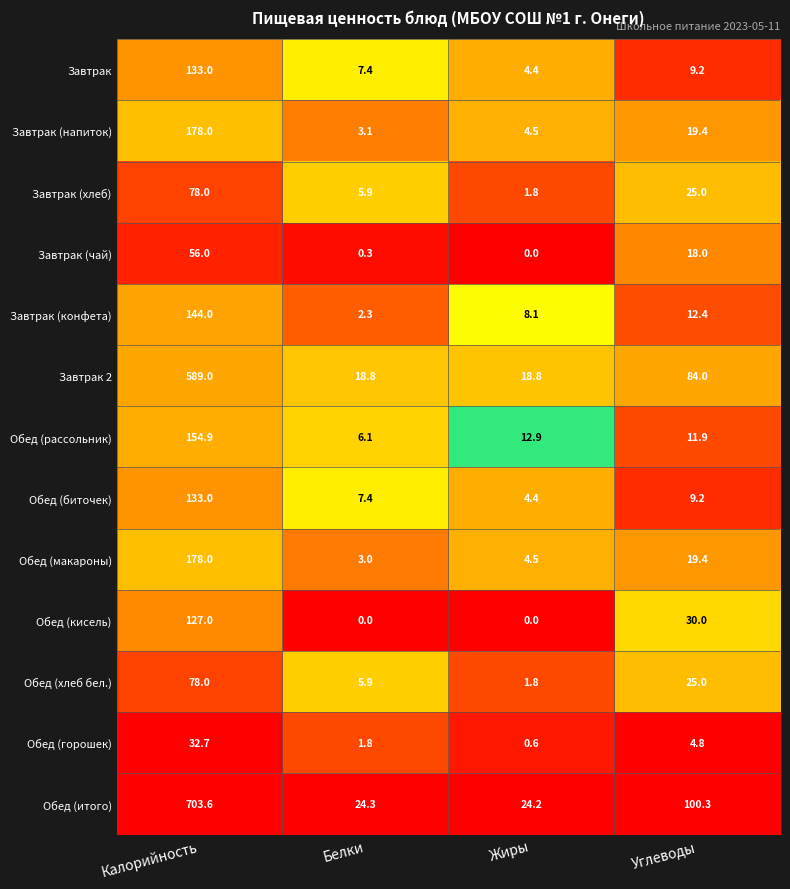

The Завтрак (чай) series shows 18.0 at Углеводы. True or false?

True